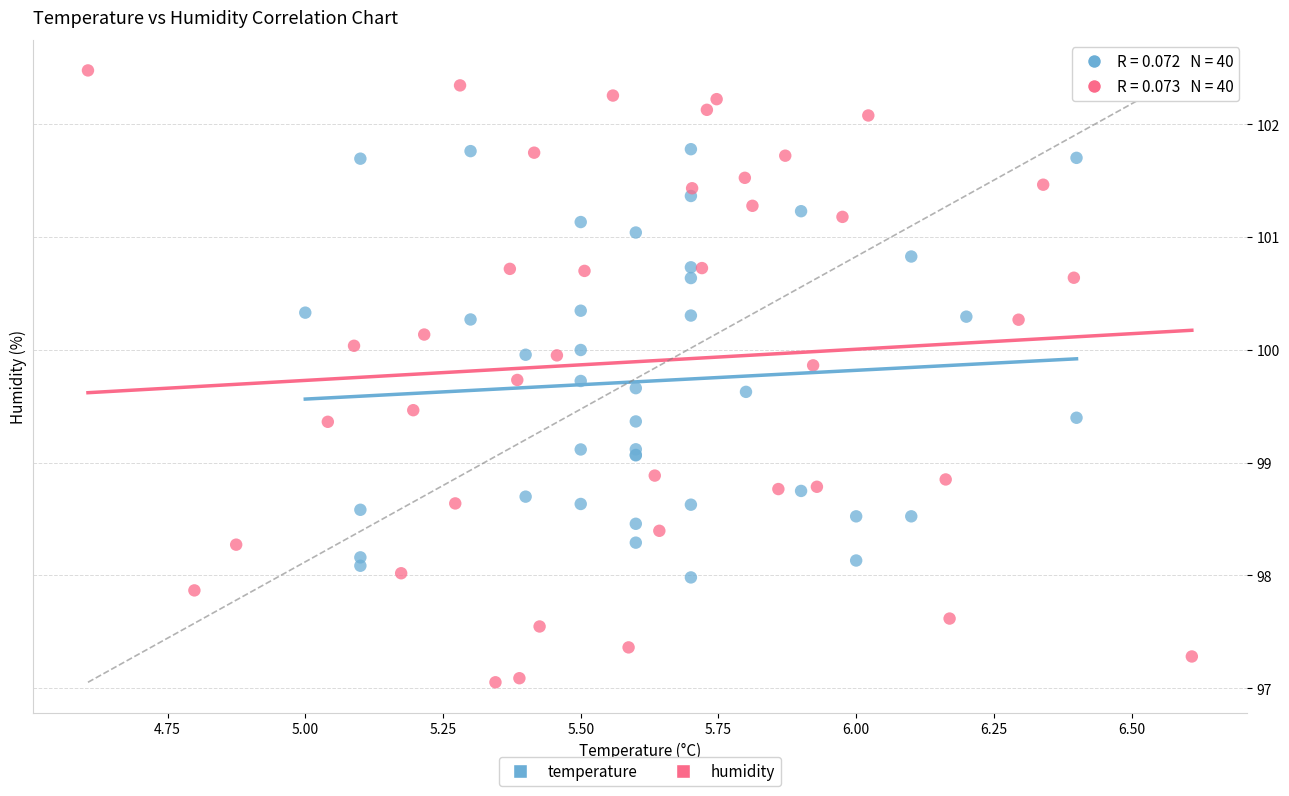

Which series reaches the maximum Y coordinate?

humidity